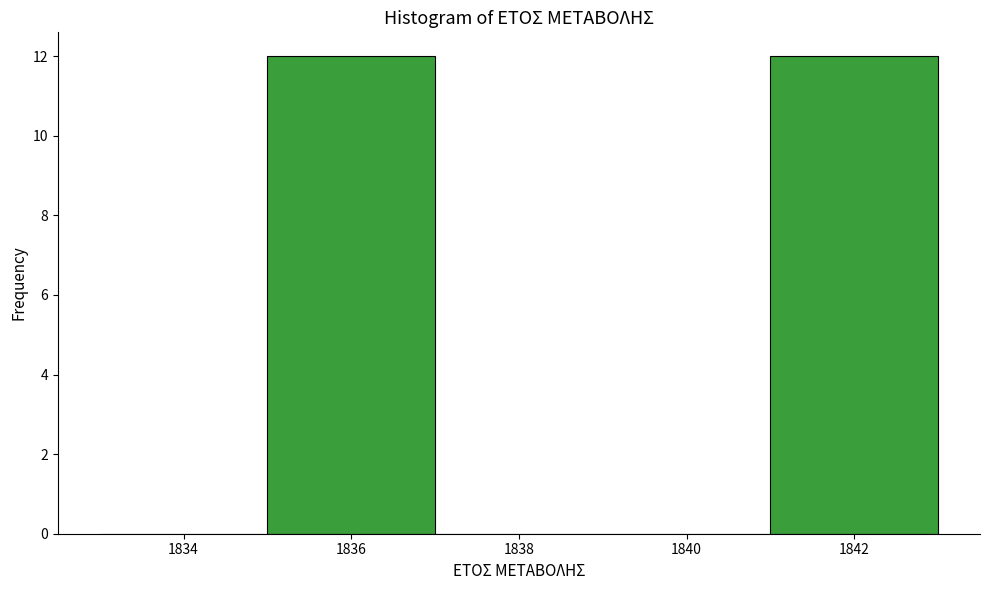

Reading left to right, transcribe this chart: for each bar, give the range it covers on the x-axis and its height. The values are not printed on the chart, so give them approximately, as read against the axis.

1833 to 1835: 0
1835 to 1837: 12
1837 to 1839: 0
1839 to 1841: 0
1841 to 1843: 12